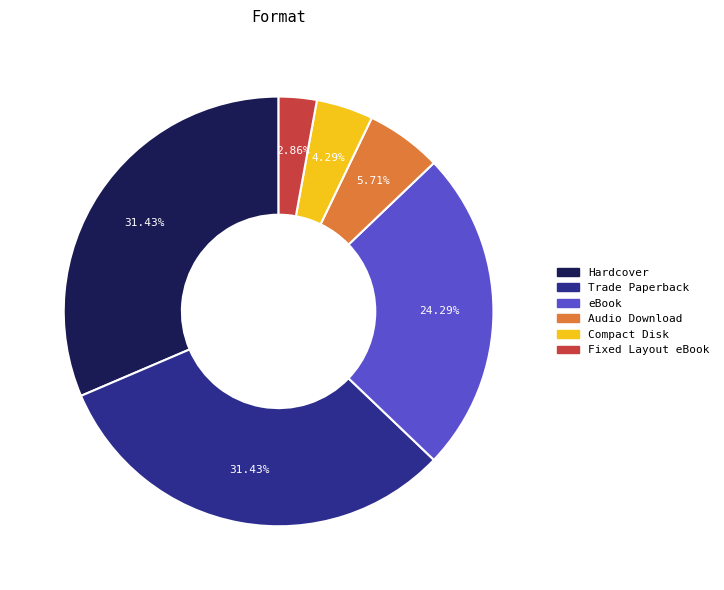

How many segments does this pie chart have?

6